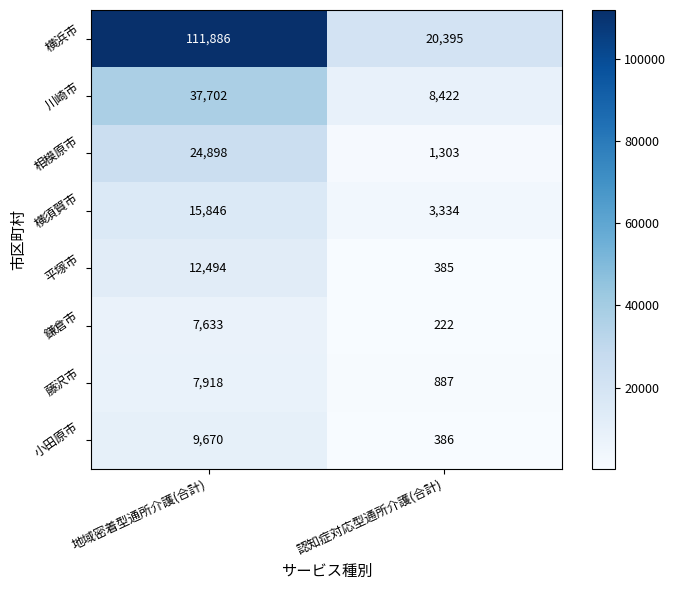

At how many categories does at least one series exceed 63858?

1